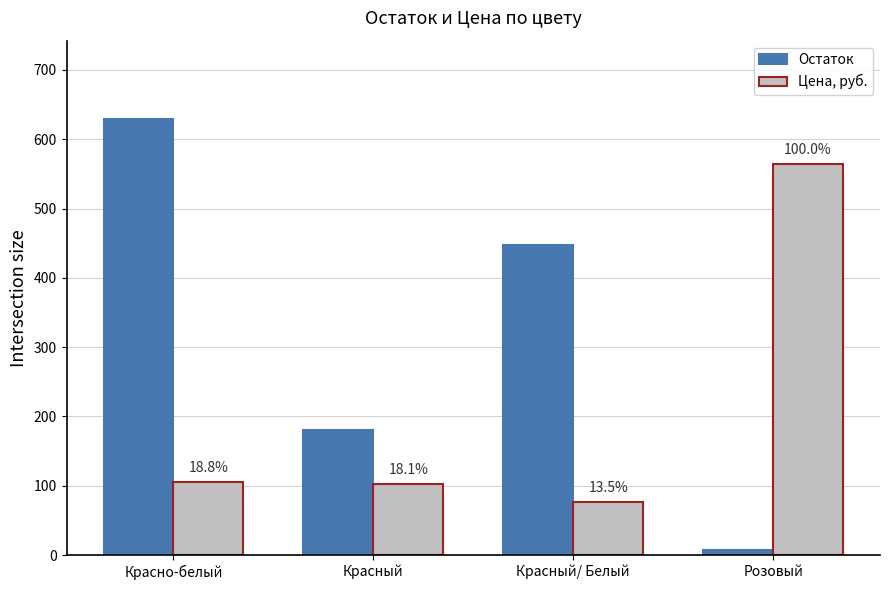

What are all the series names shown in the legend?

Остаток, Цена, руб.